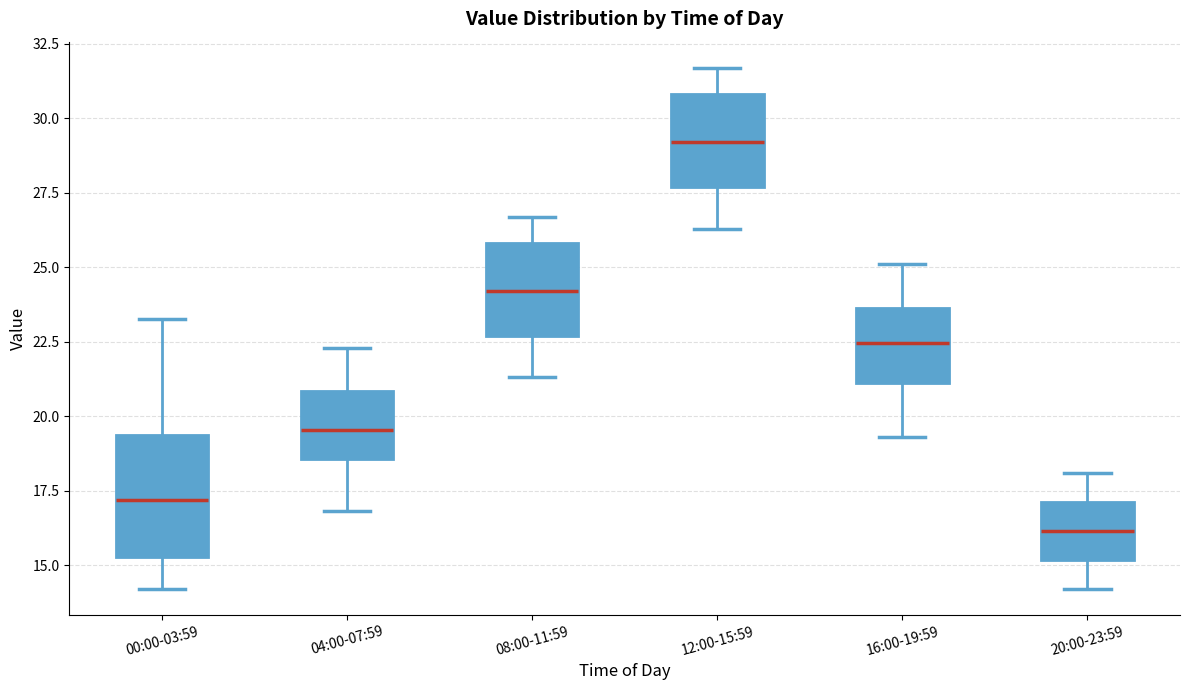

Reading left to right, transcribe this box plot: for each box, give where its median line is, the range the box spans, and where its two whiskers end, as read against the y-axis. The values are not printed on the chart, so give them approximately, as read against the axis.

00:00-03:59: median 17.0, box 15.5 to 19.5, whiskers 14.0 to 23.5
04:00-07:59: median 19.5, box 18.5 to 21.0, whiskers 17.0 to 22.5
08:00-11:59: median 24.0, box 22.5 to 26.0, whiskers 21.5 to 26.5
12:00-15:59: median 29.0, box 27.5 to 31.0, whiskers 26.5 to 31.5
16:00-19:59: median 22.5, box 21.0 to 23.5, whiskers 19.5 to 25.0
20:00-23:59: median 16.0, box 15.0 to 17.0, whiskers 14.0 to 18.0